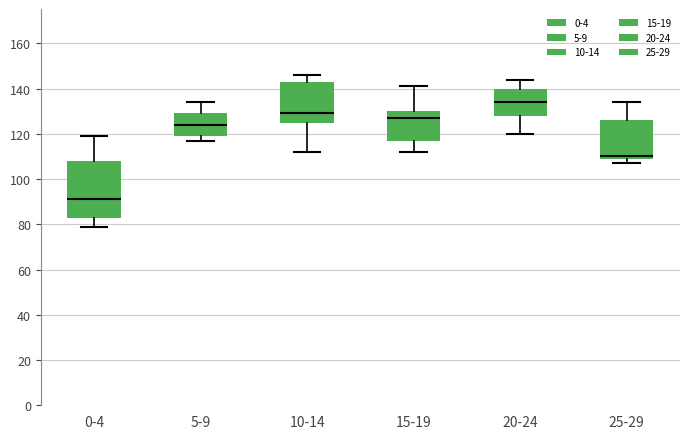

Which box has the lowest median line?

0-4